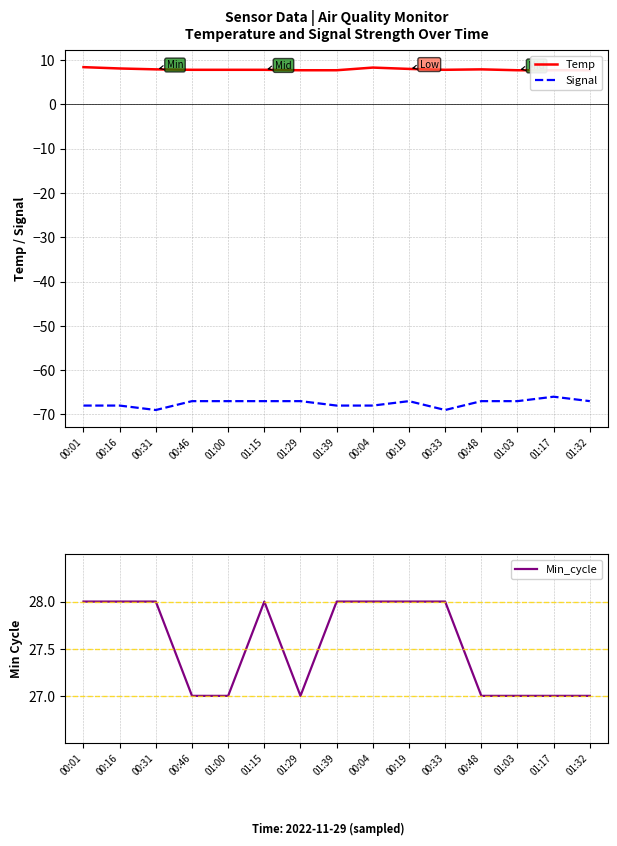

What is the difference between the maximum and minimum values in the Temp series?

0.7